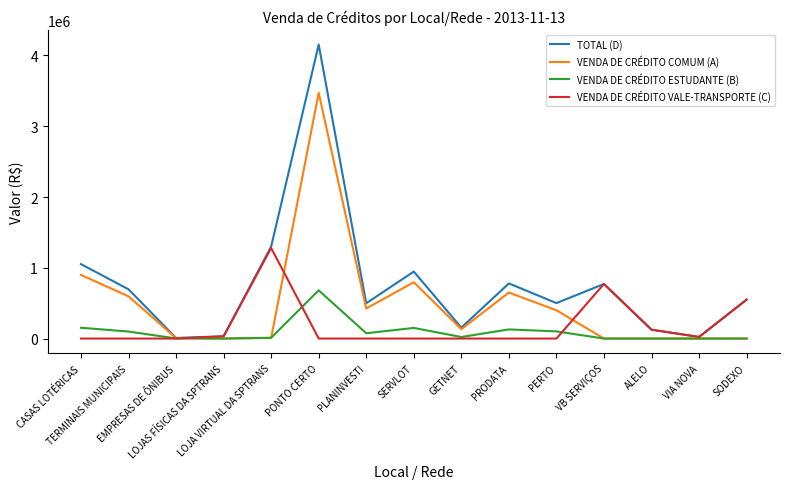

Rank the series by their maximum value, from lowest to highest.

VENDA DE CRÉDITO ESTUDANTE (B), VENDA DE CRÉDITO VALE-TRANSPORTE (C), VENDA DE CRÉDITO COMUM (A), TOTAL (D)